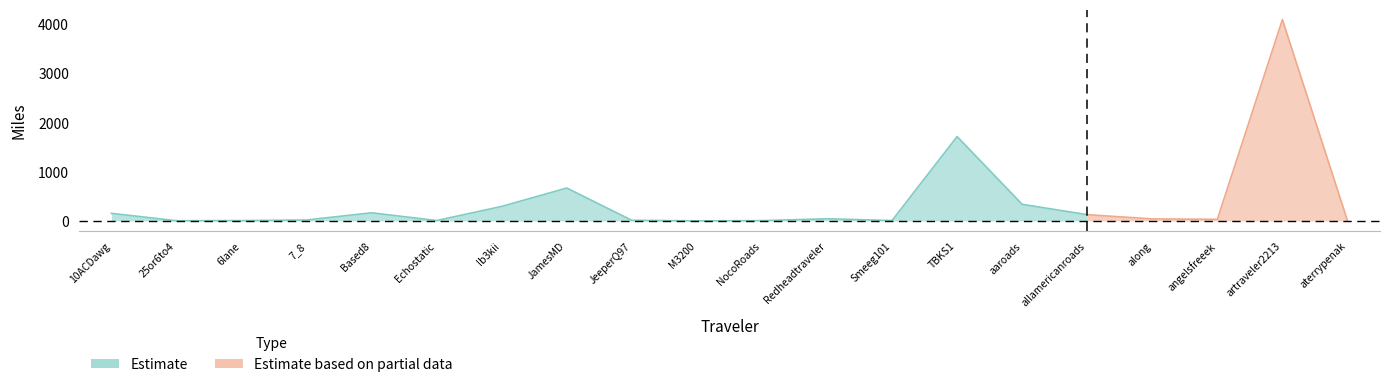

True or false: Total and TX intersect in this chart.

False